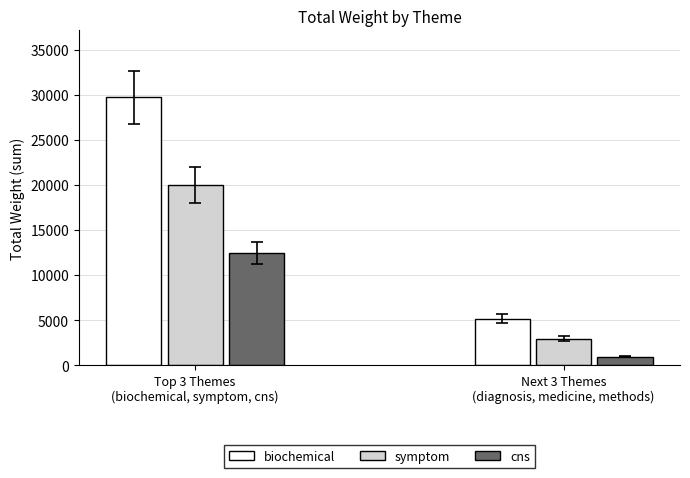

Which category has the highest value in the biochemical series?

Top 3 Themes
(biochemical, symptom, cns)